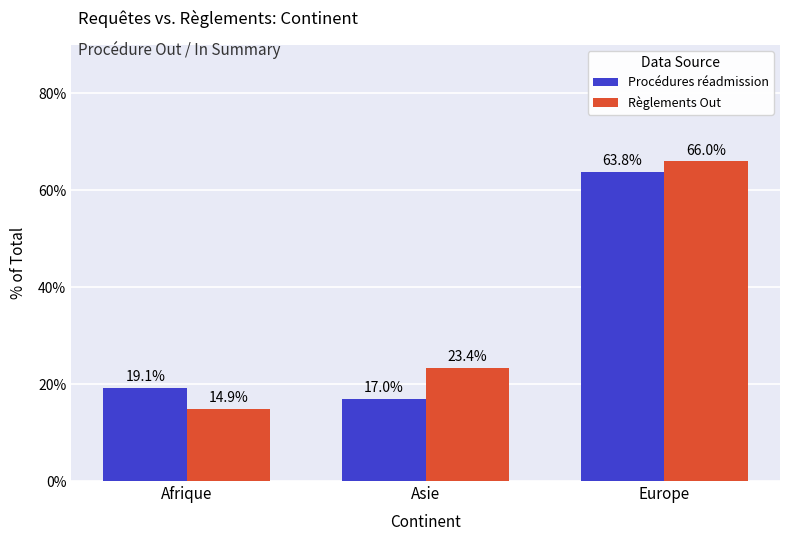

Count the number of categories in the chart.

3